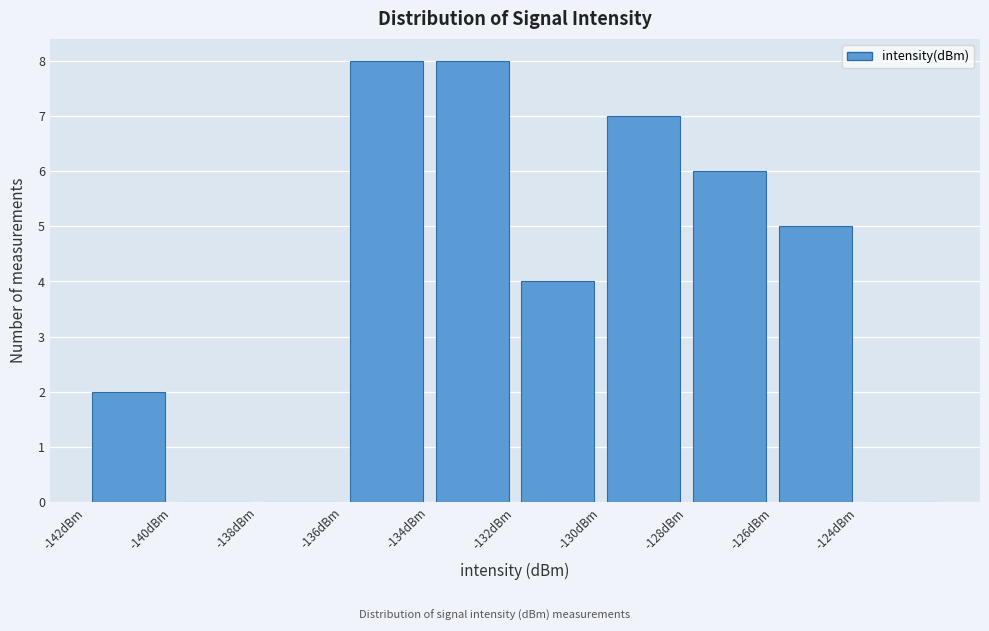

Reading left to right, transcribe this chart: for each bar, give the range it covers on the x-axis and its height. The values are not printed on the chart, so give them approximately, as read against the axis.

-142 to -140: 2
-140 to -138: 0
-138 to -136: 0
-136 to -134: 8
-134 to -132: 8
-132 to -130: 4
-130 to -128: 7
-128 to -126: 6
-126 to -124: 5
-124 to -122: 0